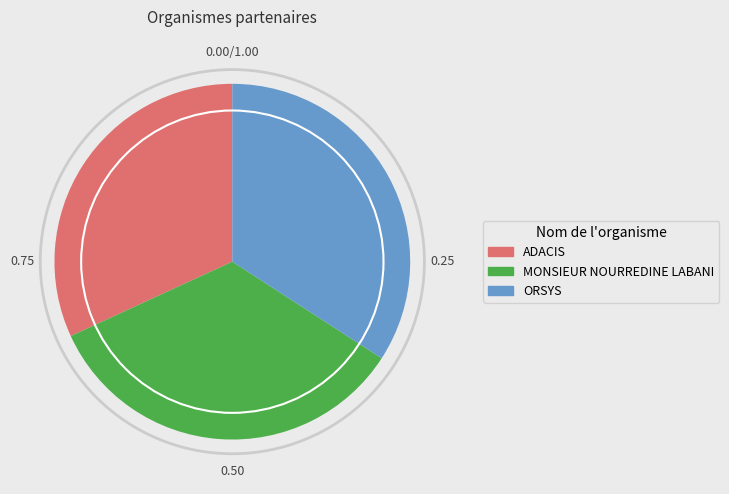

Which has a higher value, MONSIEUR NOURREDINE LABANI or ADACIS?

MONSIEUR NOURREDINE LABANI